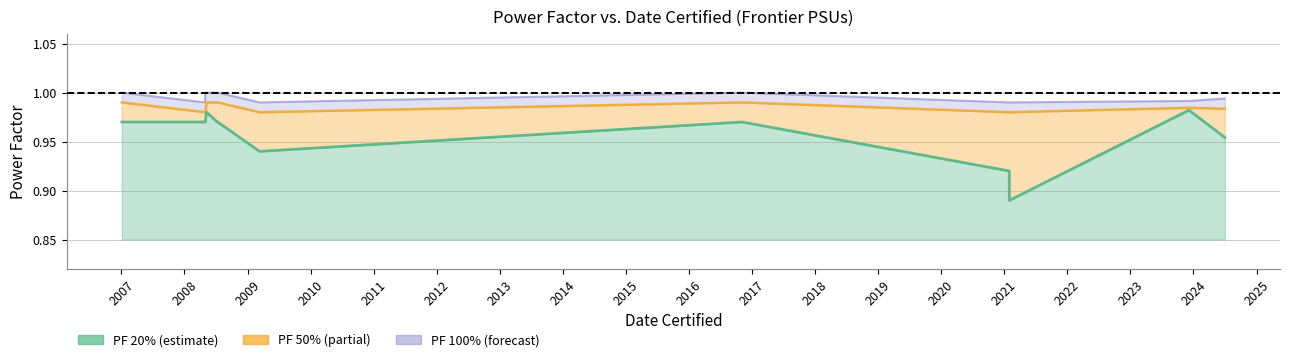

At how many categories does at least one series exceed 0?

12